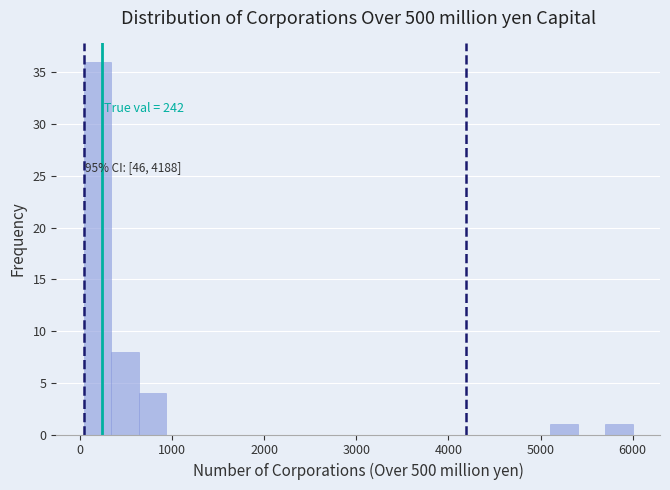

Around what value on the x-axis is the tallest bar? Give the approximate position of its centre, as read against the axis.

200